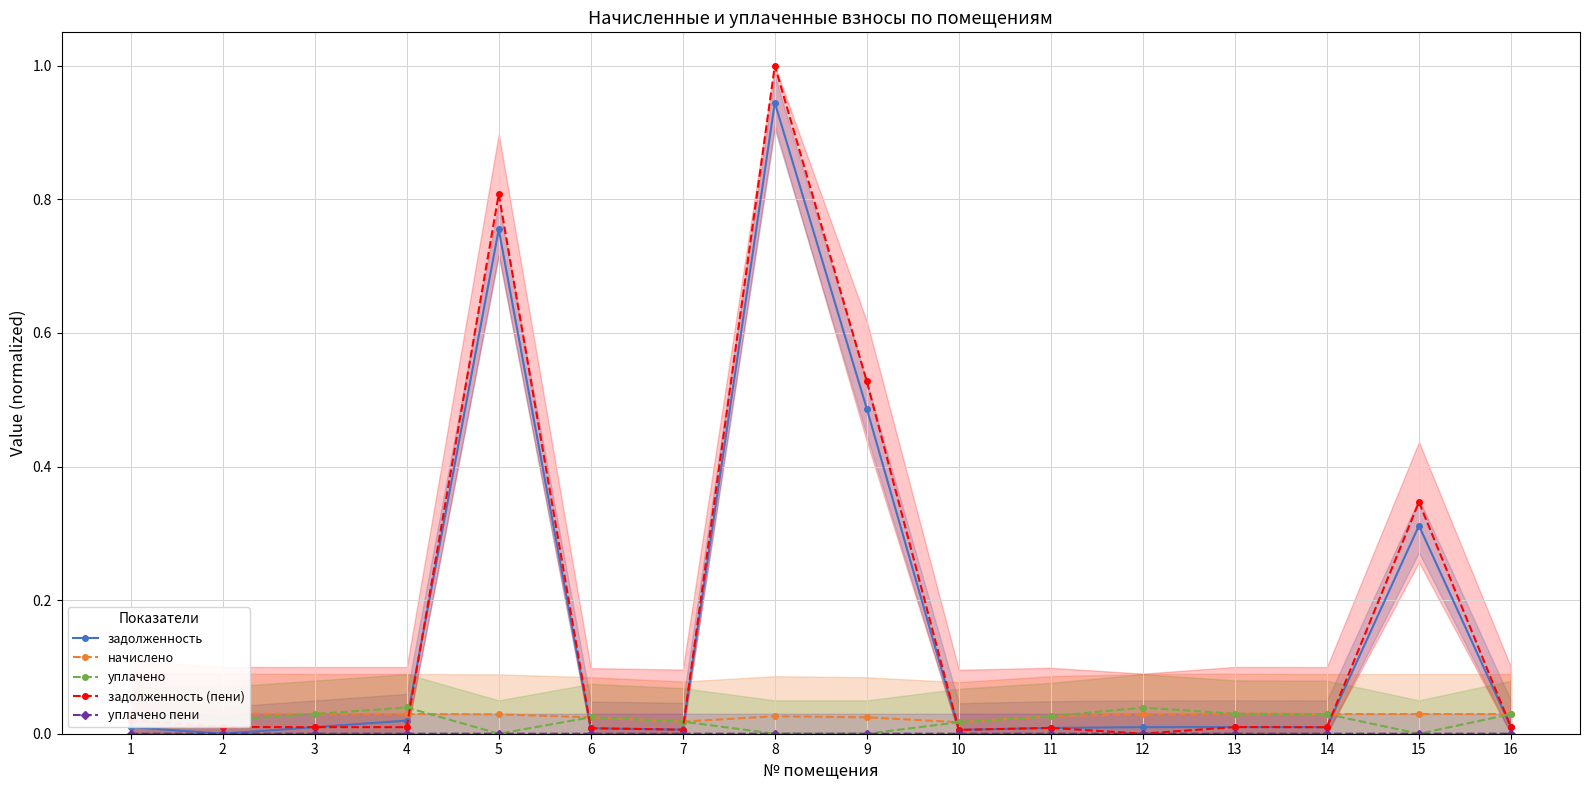

At which category does задолженность reach its first local valley?

2